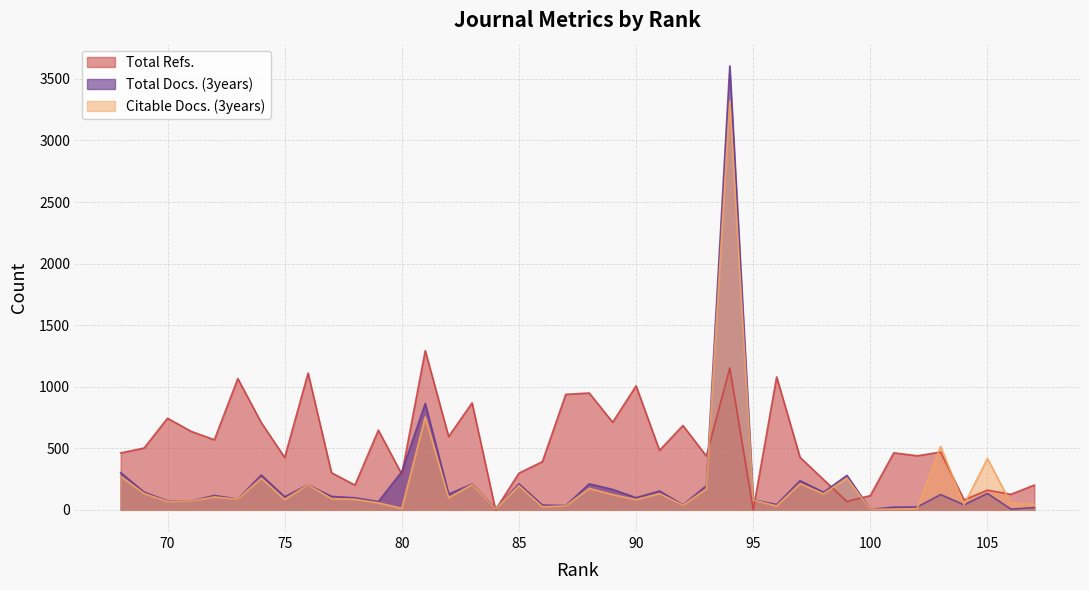

True or false: Citable Docs. (3years) has more than 0 points higher than both neighbors.

True